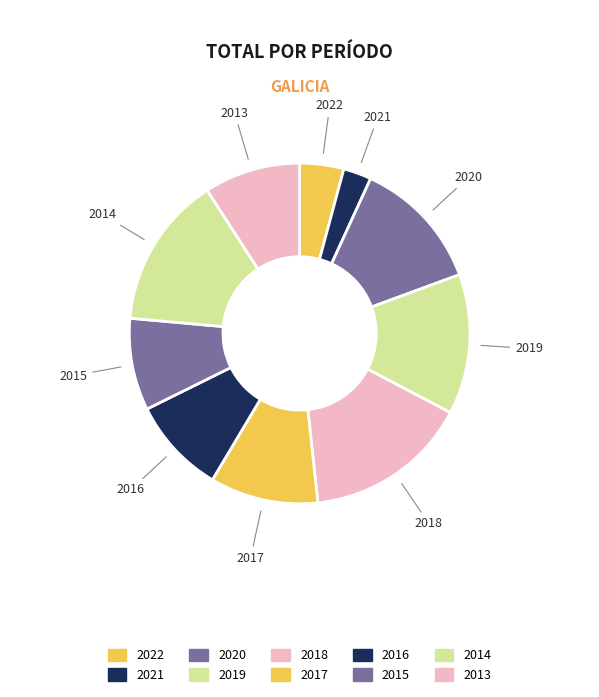

How many slices are in this pie chart?

10